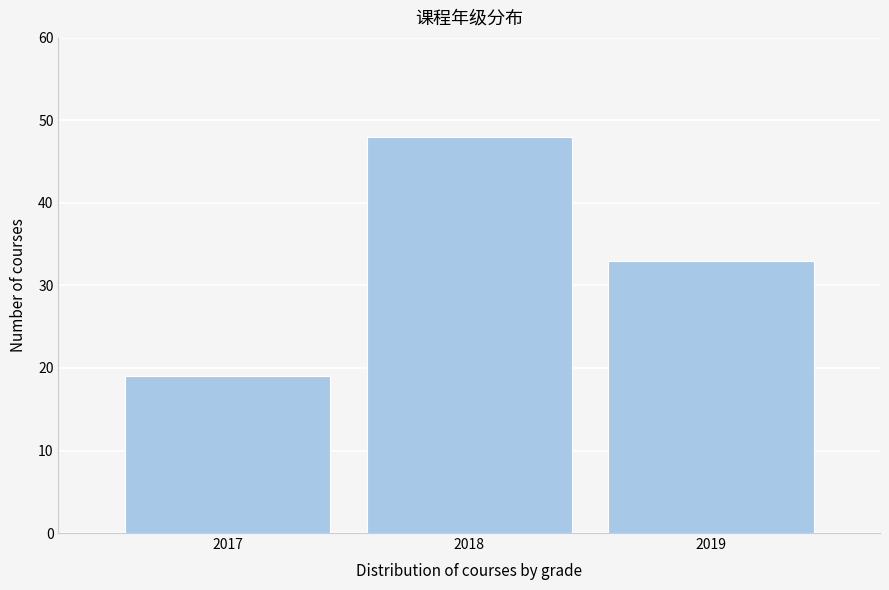

Reading right to left, list all the values displayed in this chart.

33	48	19